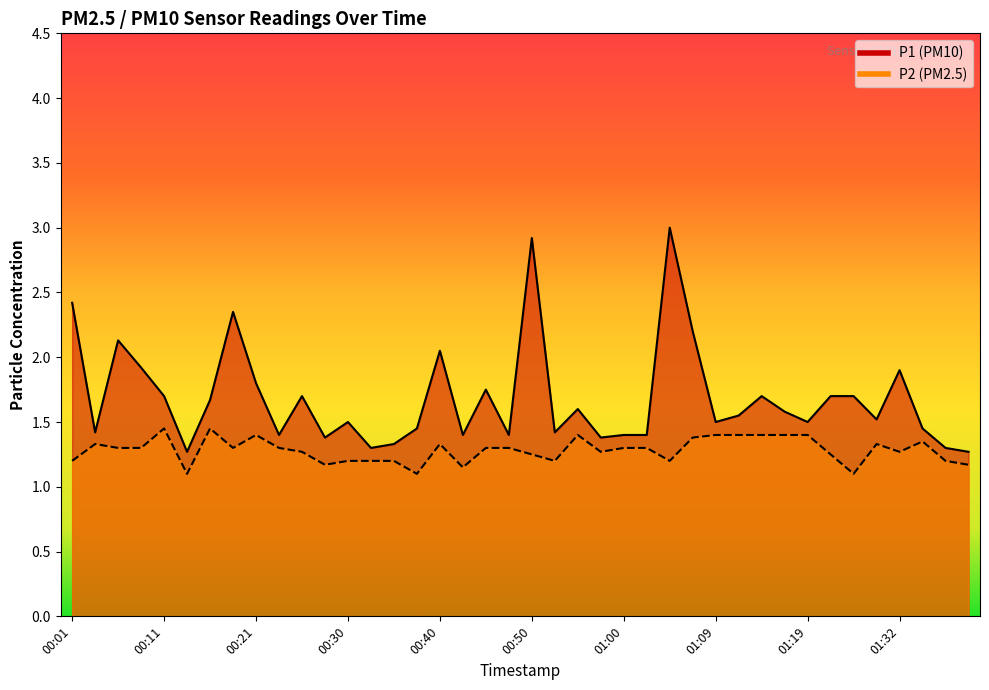

True or false: P2 and P1 cross at least once.

False